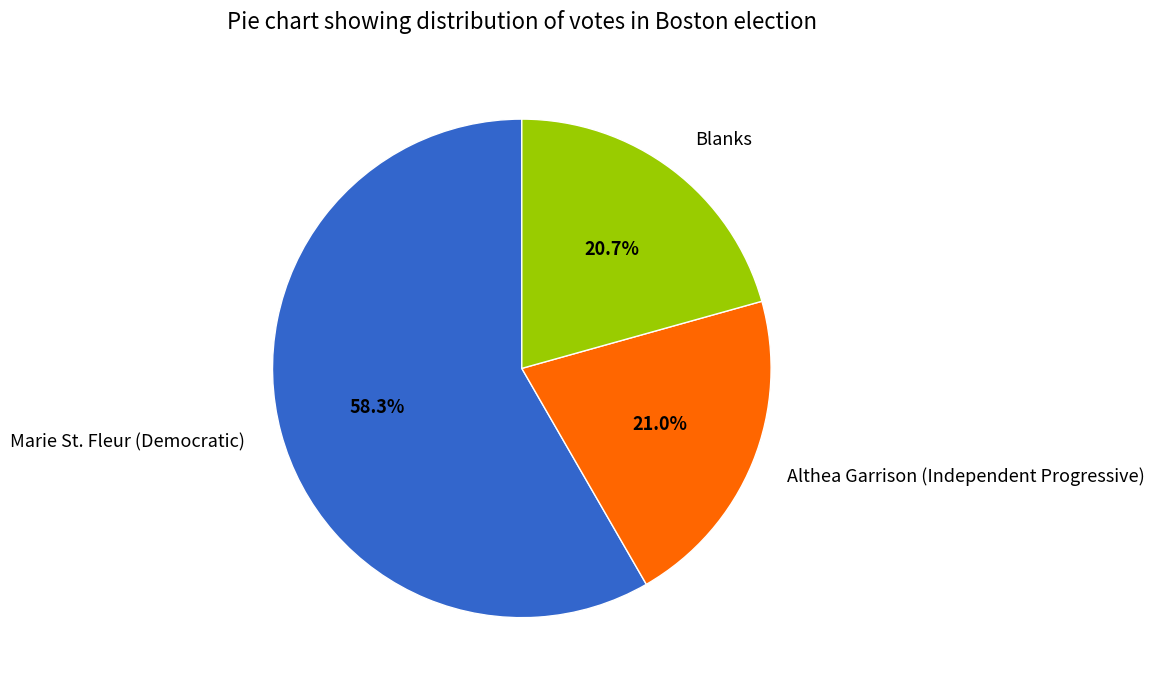

To the nearest percent, what percentage of the pie is Blanks?

21%